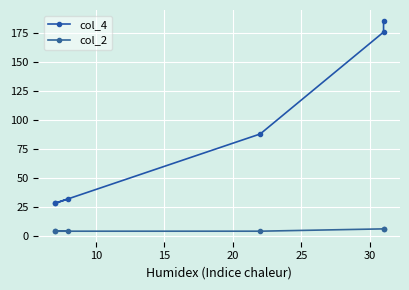

The col_4 series shows 51 at 30. True or false?

False